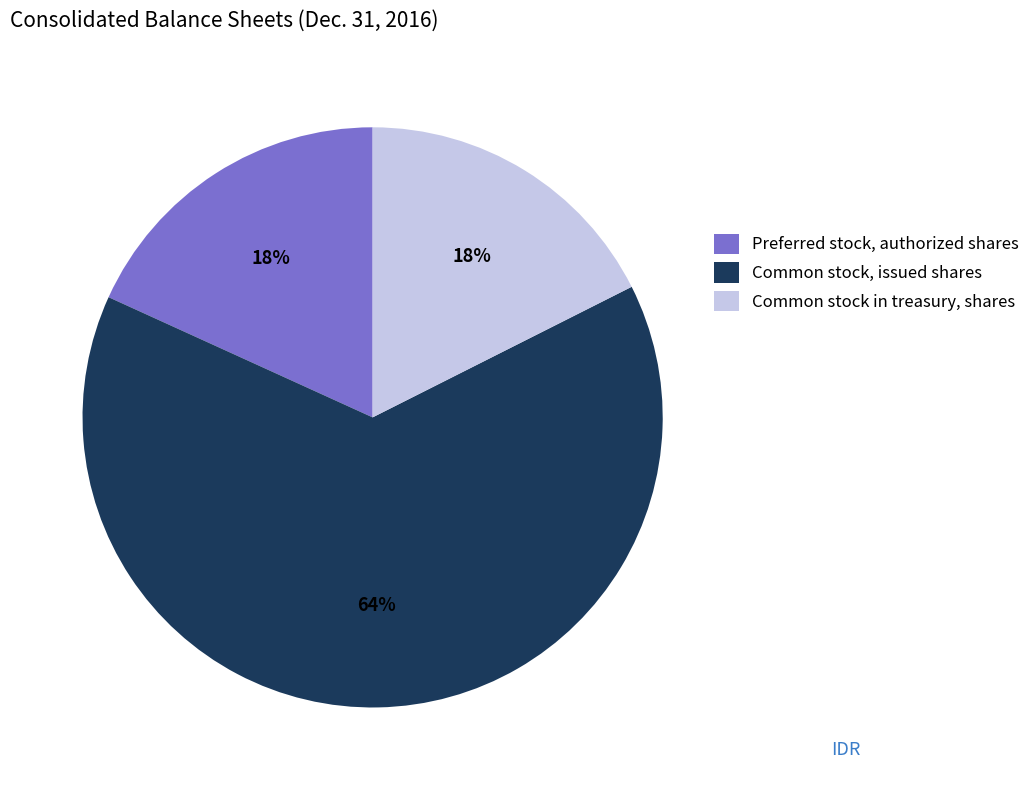

To the nearest percent, what is the combined percentage of Preferred stock, authorized shares and Common stock, issued shares?

82%